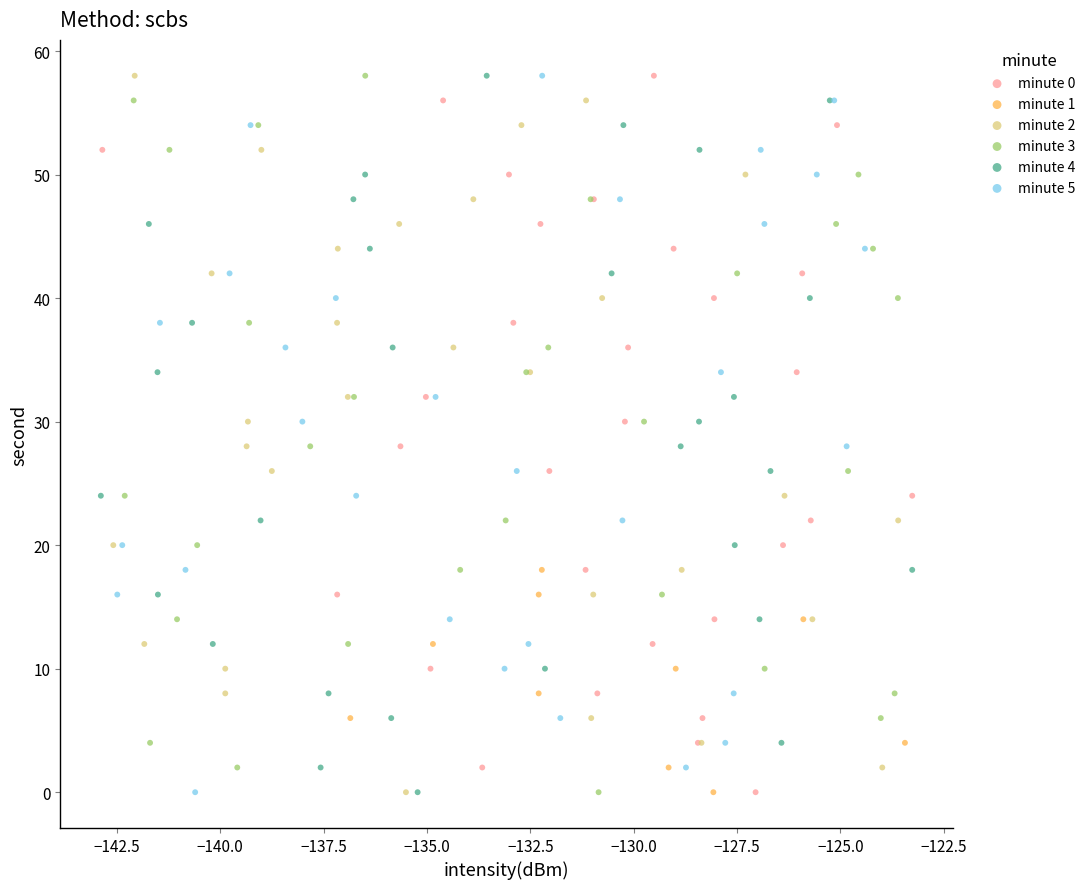

What are all the series names shown in the legend?

minute 0, minute 1, minute 2, minute 3, minute 4, minute 5